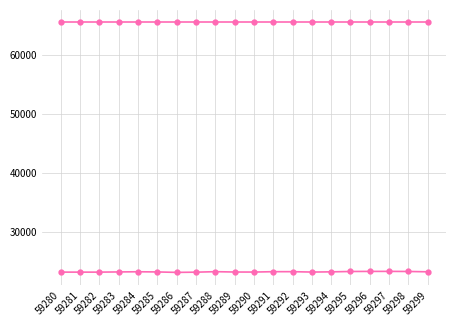

How many lines are shown in the chart?

2